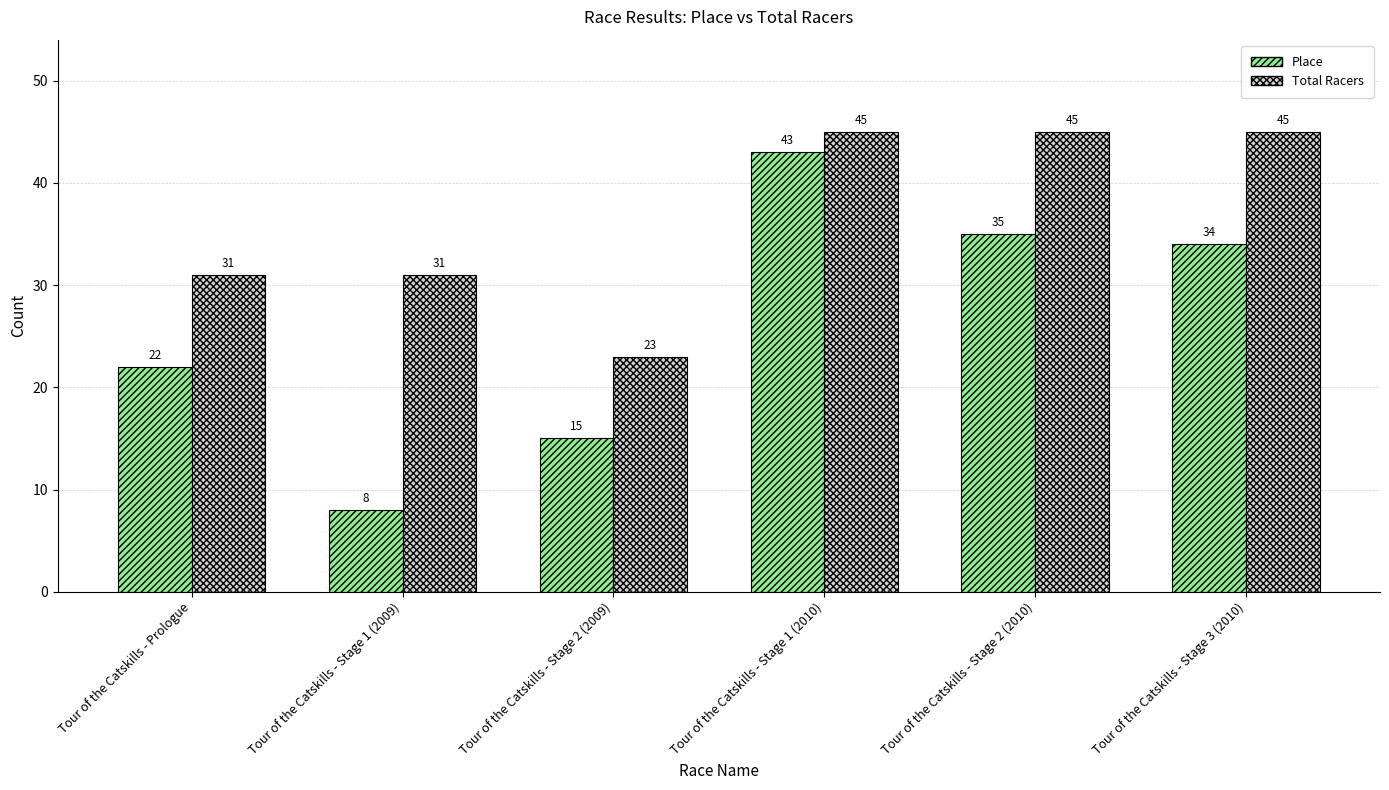

Between Tour of the Catskills - Stage 2 (2009) and Tour of the Catskills - Stage 3 (2010), which series saw the biggest shift?

Total Racers